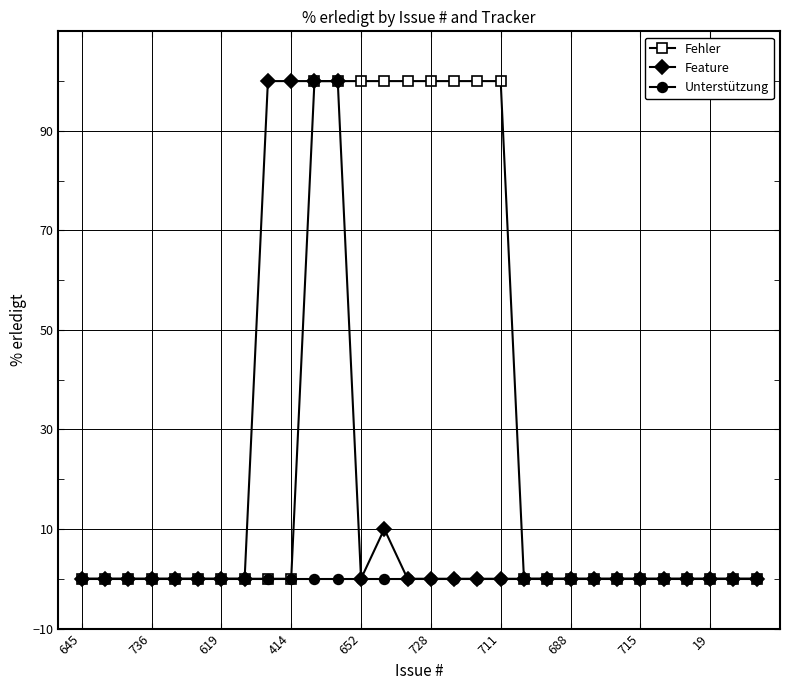

At how many categories does at least one series exceed 52?

11